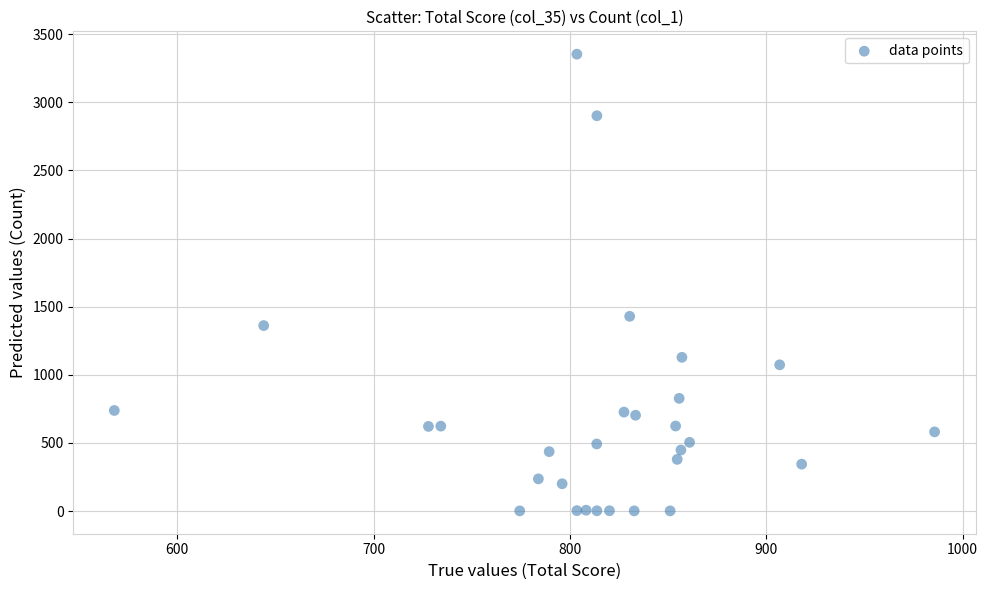

What Y value in the scatter plot is closest to 1677?

1429